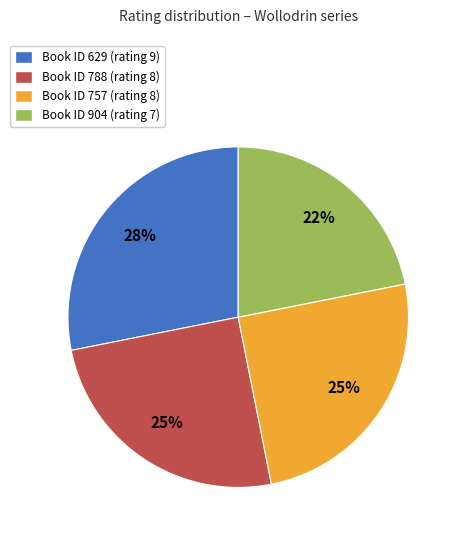

Does any single category account for the majority?

No